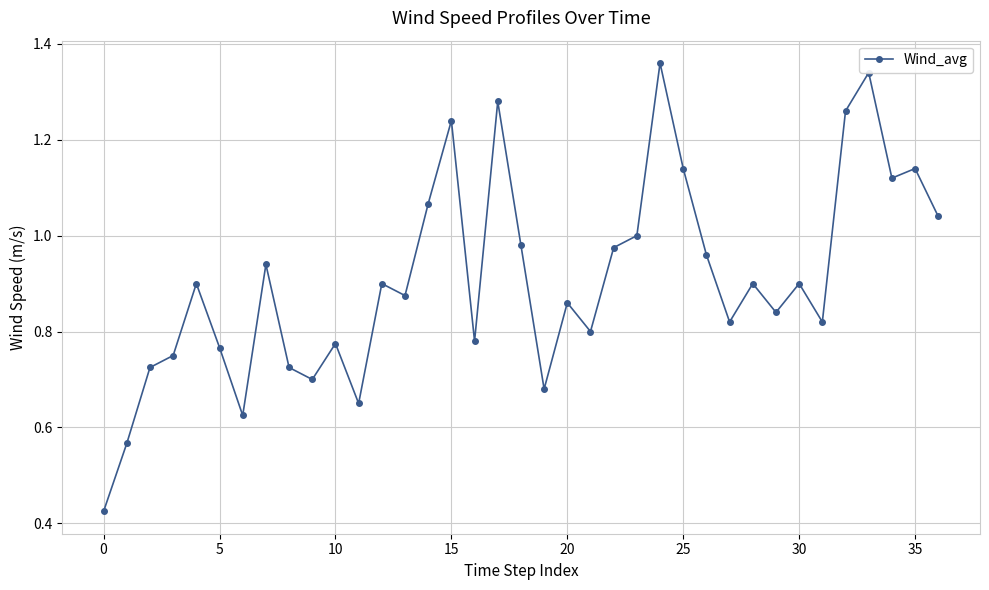

What is the sum of all values?

33.6